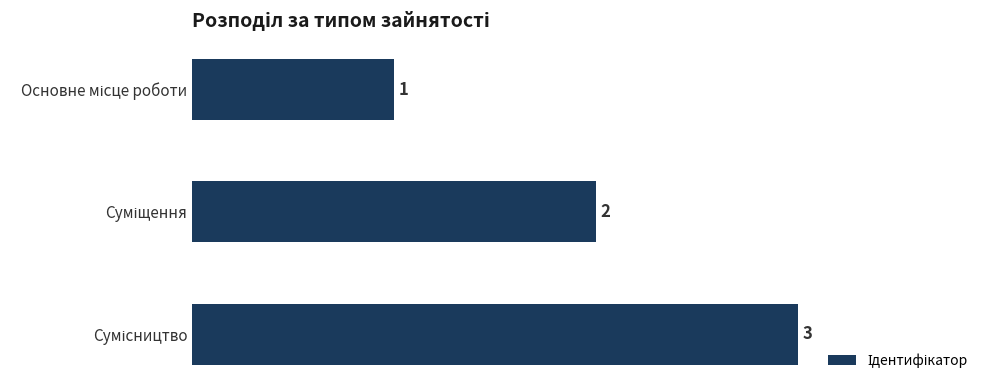

What is the sum of all values?

6